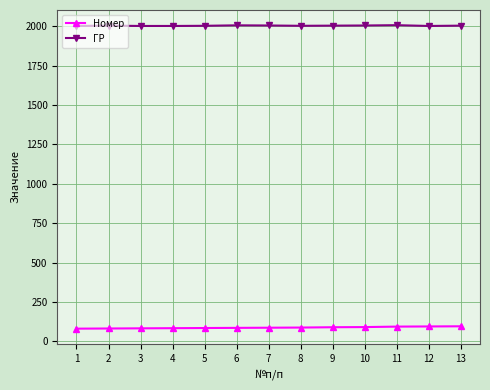

What is the smallest value displayed?

81